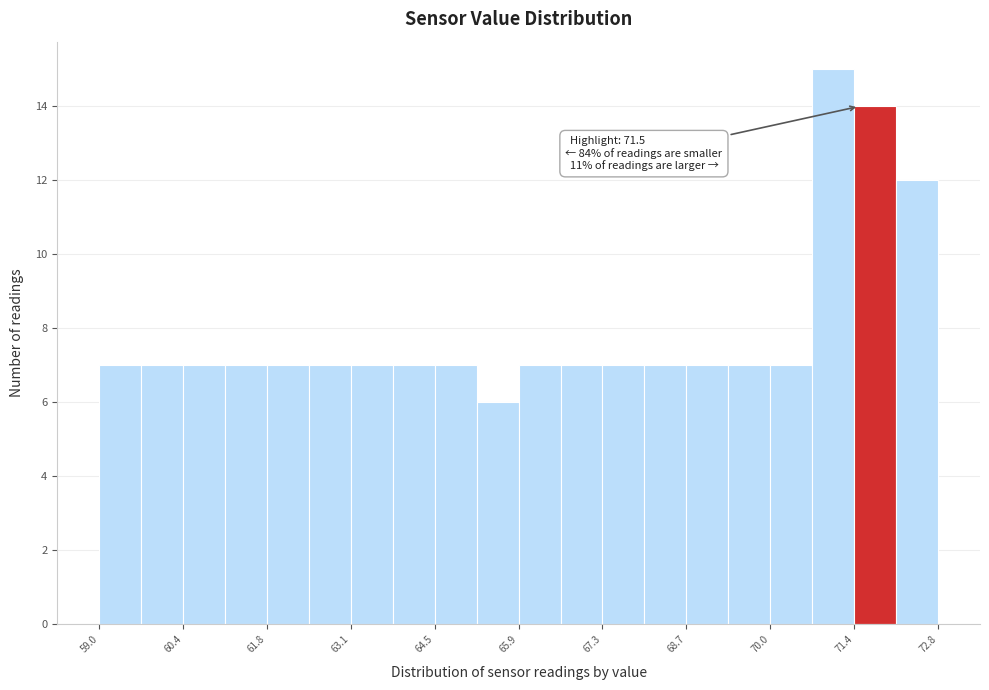

Read against the x-axis, roughly where is the centre of the tallest bar?

71.0